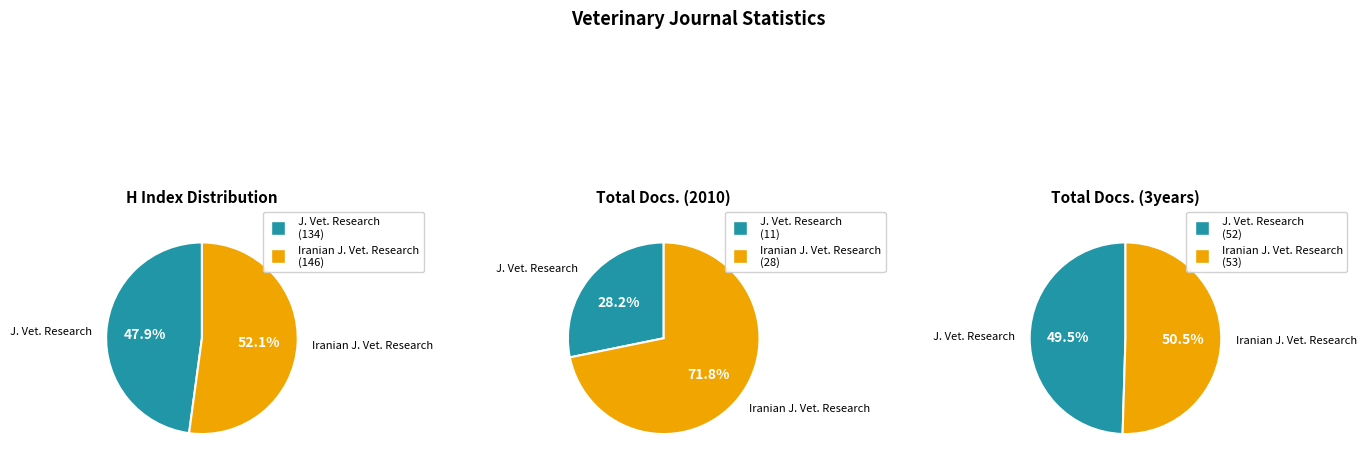

To the nearest percent, what is the difference between the Journal of Veterinary Research and Iranian Journal of Veterinary Research slice percentages?

4%